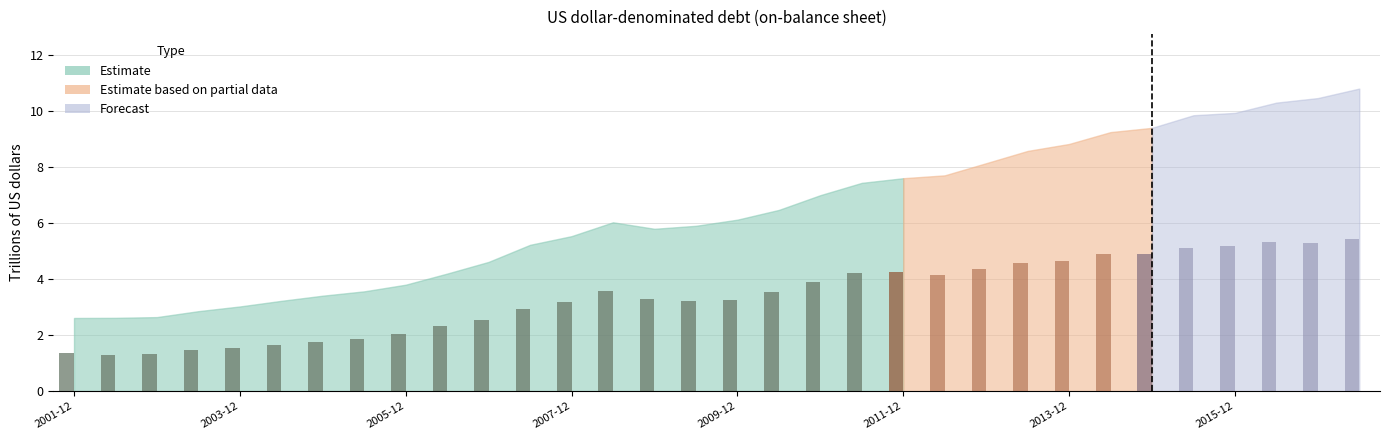

How many data points in On-balance sheet debt (total) are above 6?

17